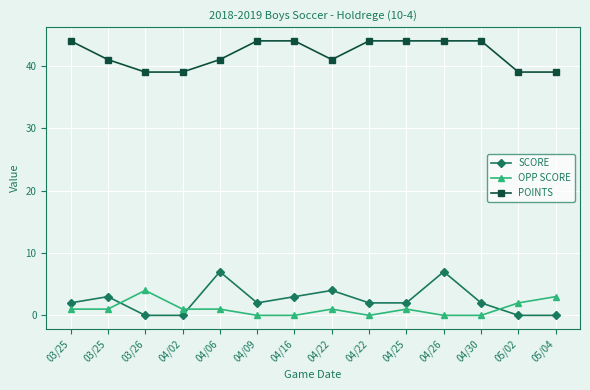

Where does the OPP SCORE series first go above 1?

03/26